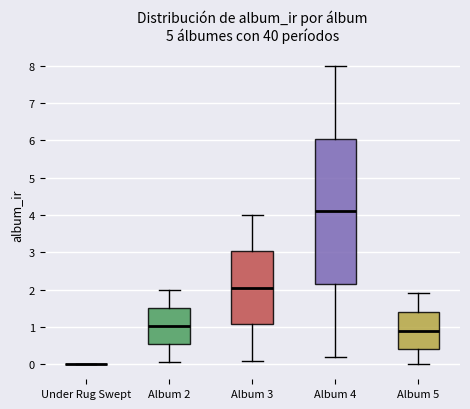

Reading left to right, transcribe this box plot: for each box, give where its median line is, the range the box spans, and where its two whiskers end, as read against the y-axis. The values are not printed on the chart, so give them approximately, as read against the axis.

Under Rug Swept: box collapsed to a line at 0.0, whiskers 0.0 to 0.0
Album 2: median 1.0, box 0.5 to 1.5, whiskers 0.1 to 2.0
Album 3: median 2.1, box 1.1 to 3.0, whiskers 0.1 to 4.0
Album 4: median 4.1, box 2.2 to 6.1, whiskers 0.2 to 8.0
Album 5: median 0.9, box 0.4 to 1.4, whiskers 0.0 to 1.9